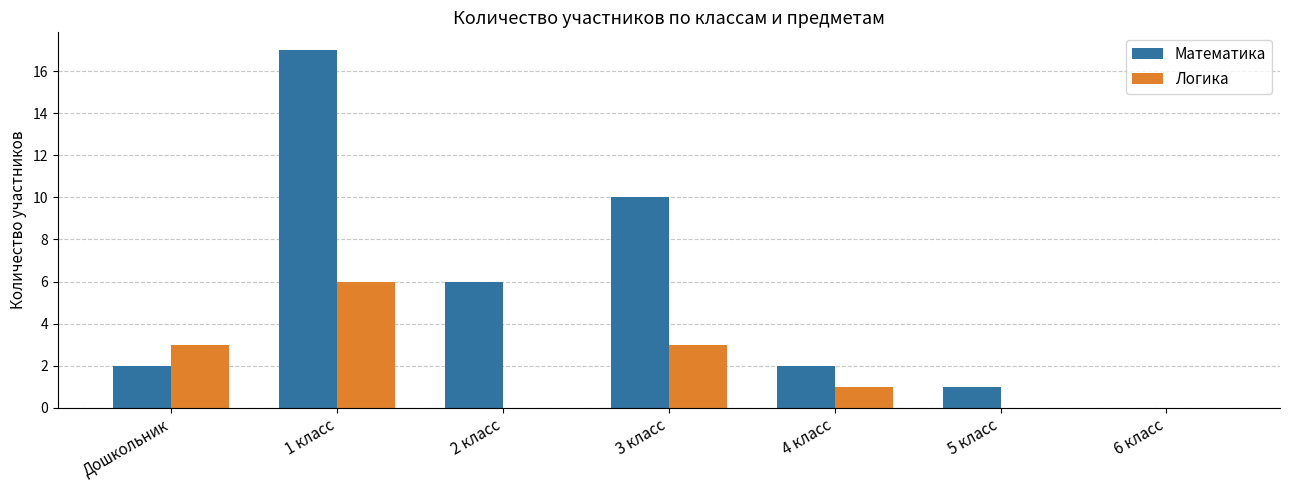

Which series changed the most between 1 класс and 2 класс?

Математика